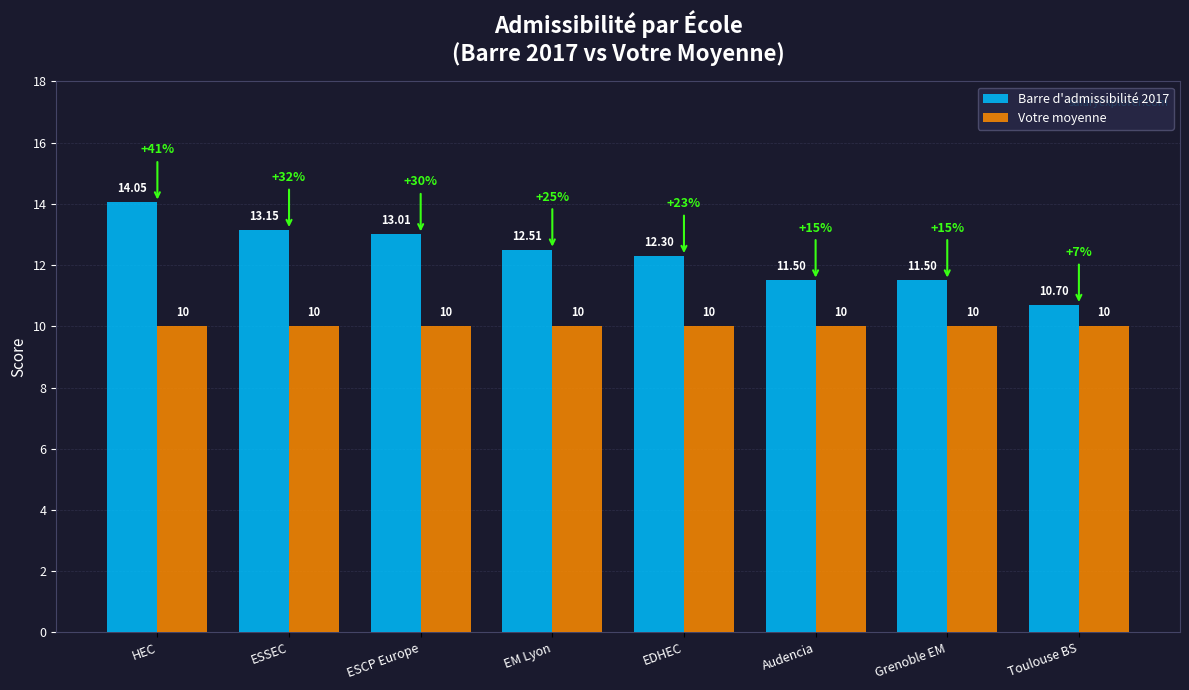

At how many categories does at least one series exceed 10?

8